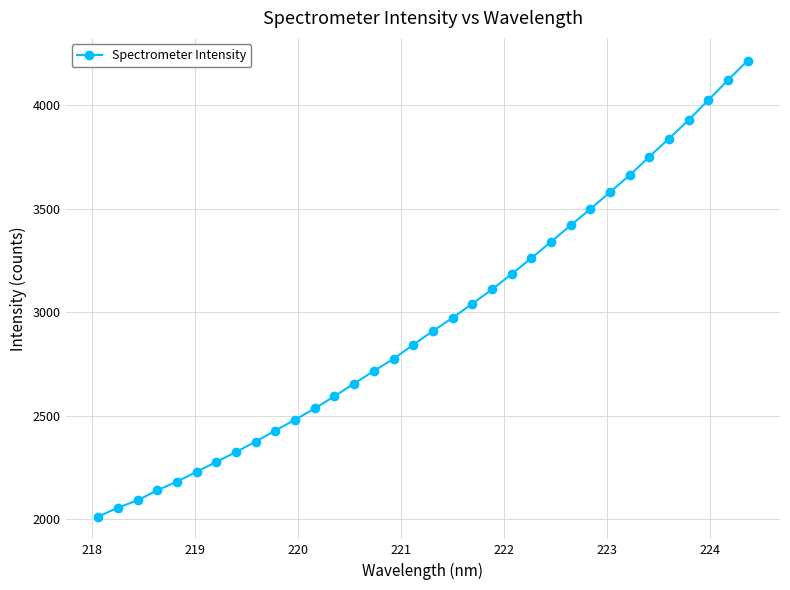

What is the minimum value shown in the chart?

2012.1